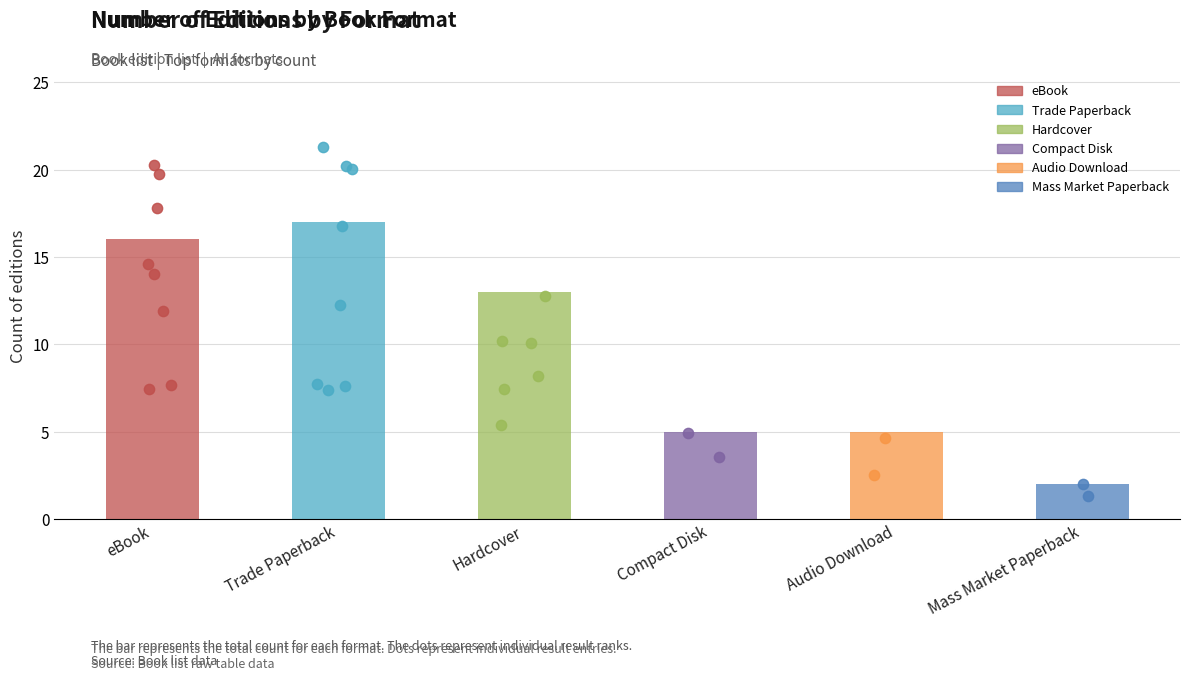

Which has a higher value, Mass Market Paperback or eBook?

eBook